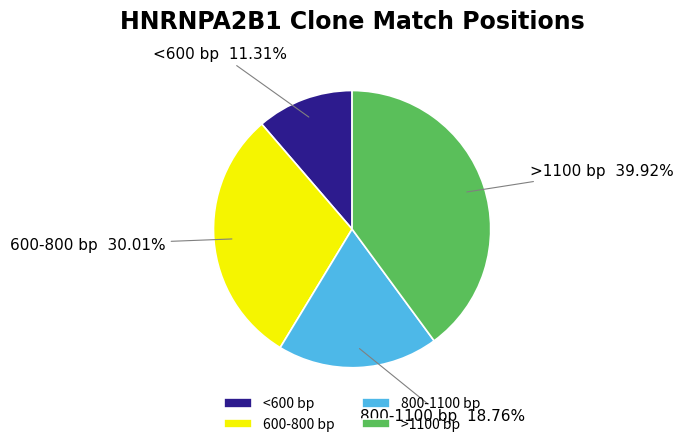

Count the number of slices in the pie.

4